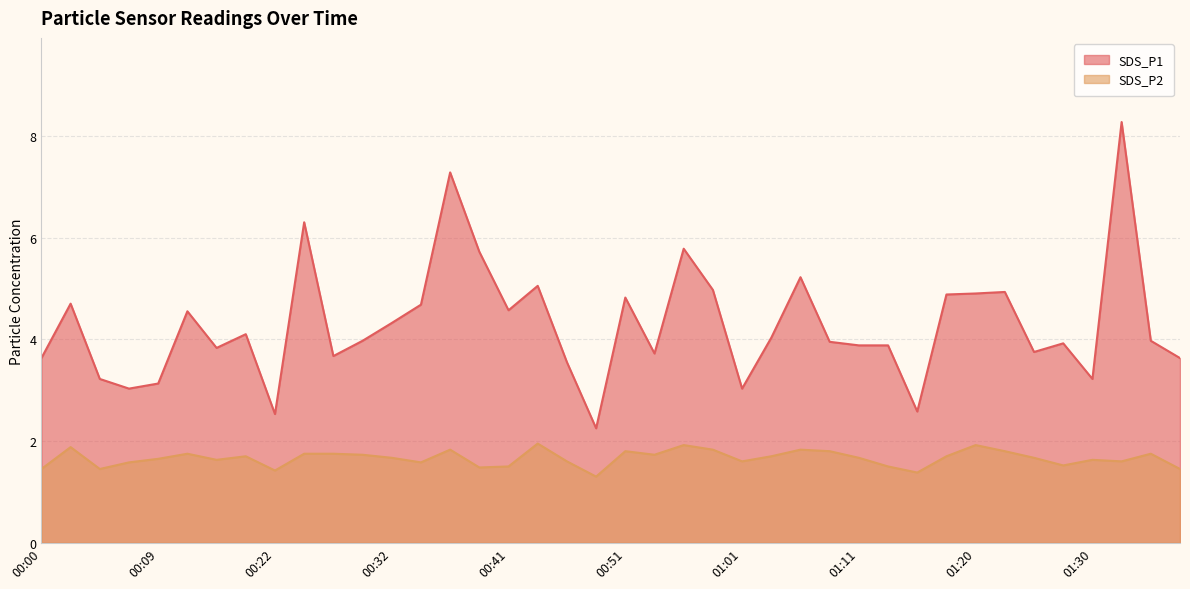

Which category has the lowest value across all series?

00:49